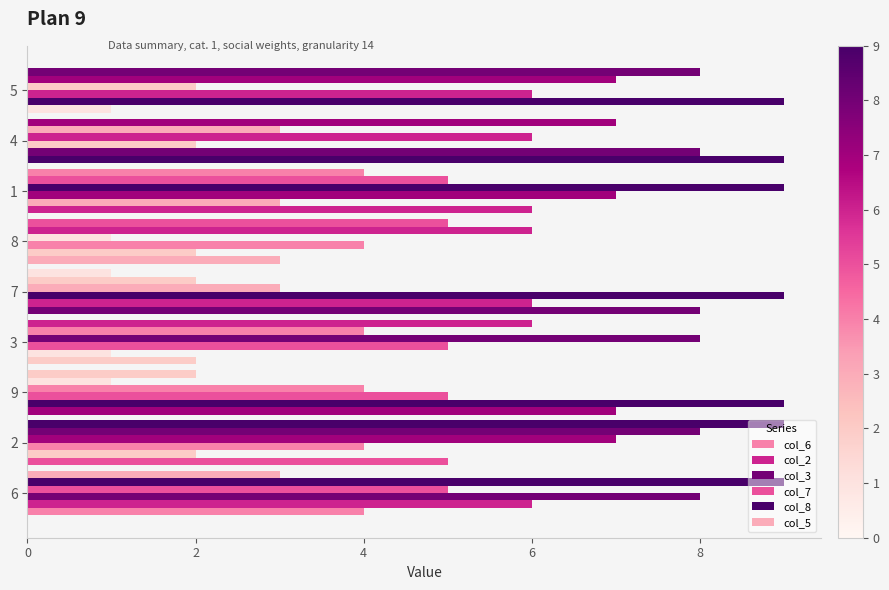

True or false: col_5 has a value of 2 at 6.

False